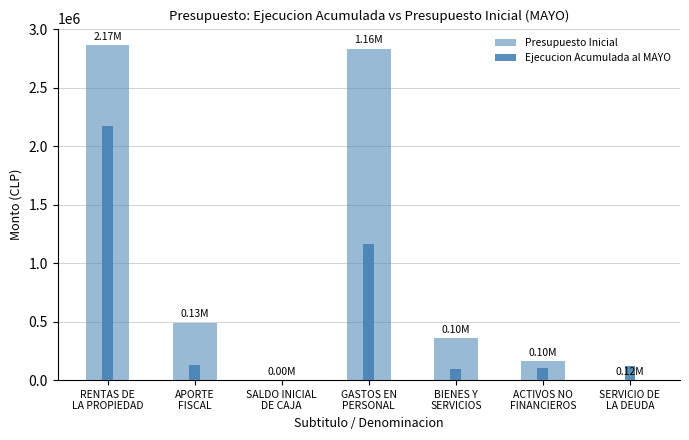

Count the number of categories in the chart.

7